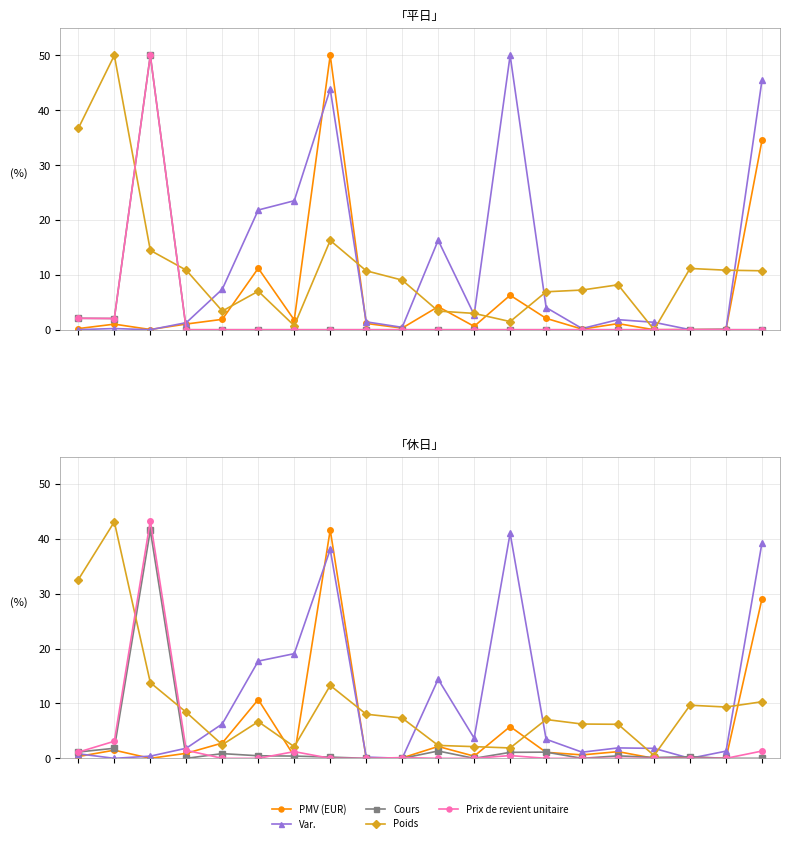

How many positive values does the PMV (EUR) series have?

16